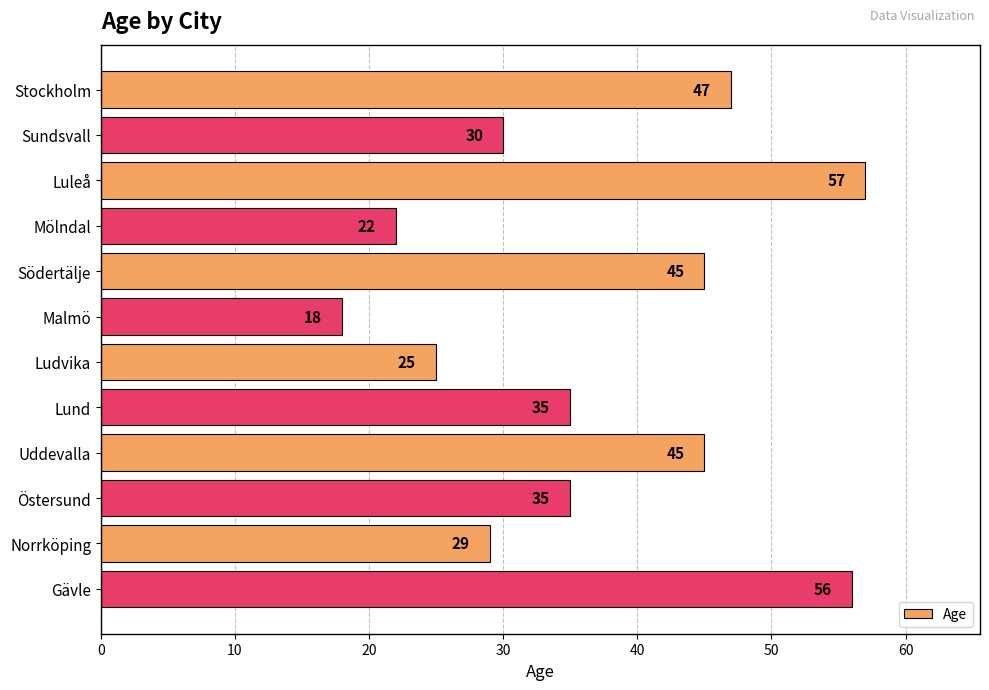

What value does the data have at Malmö, to the nearest 10?

20